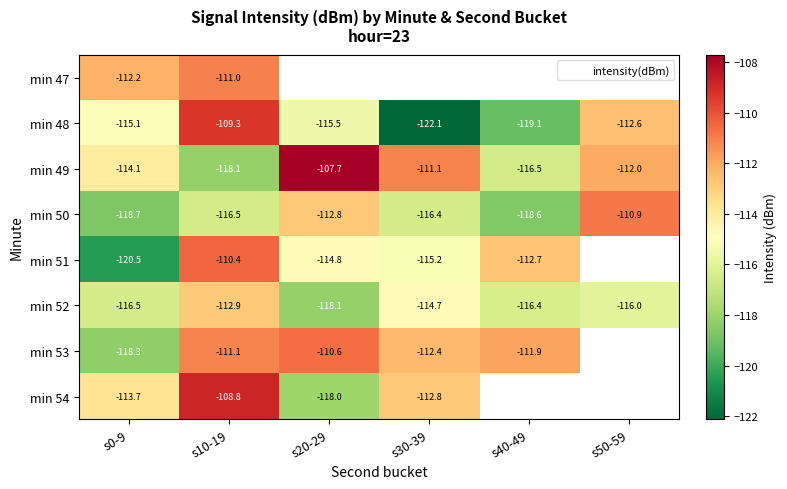

What is the total value across all series at s0-9?

-929.1